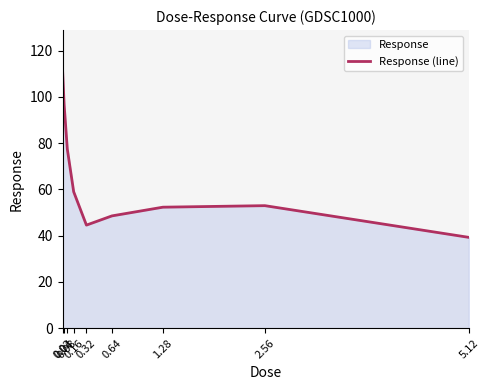

List the labels in order of value, largest first.

0.02, 0.04, 0.08, 0.16, 2.56, 1.28, 0.64, 0.32, 5.12